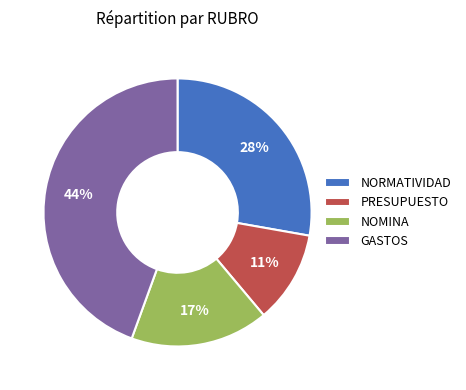

The PRESUPUESTO slice represents 11% of the pie. True or false?

True